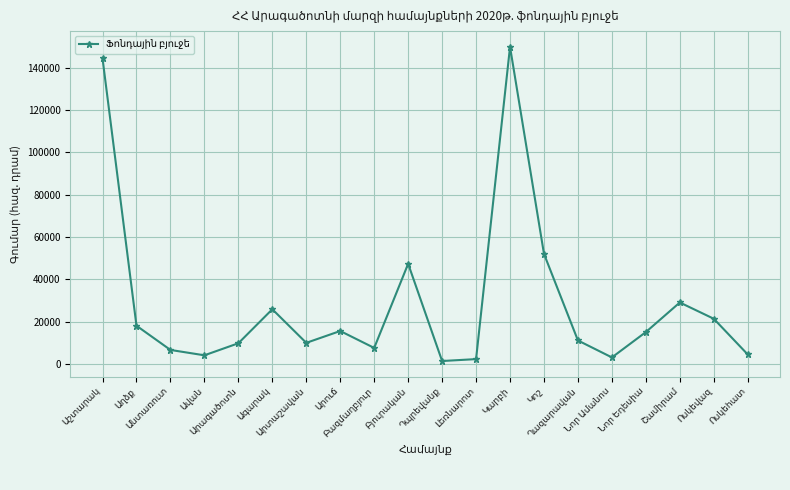

How many points are higher than both their immediate neighbors (excluding endpoints)?

5